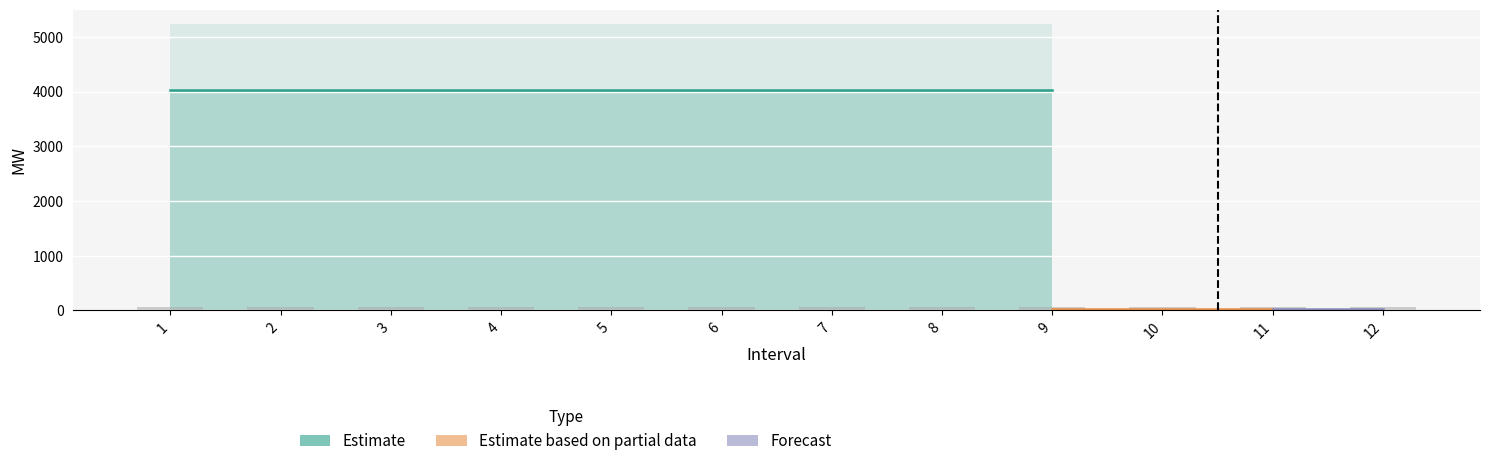

The value of Forecast at 8 is 19.2. True or false?

True